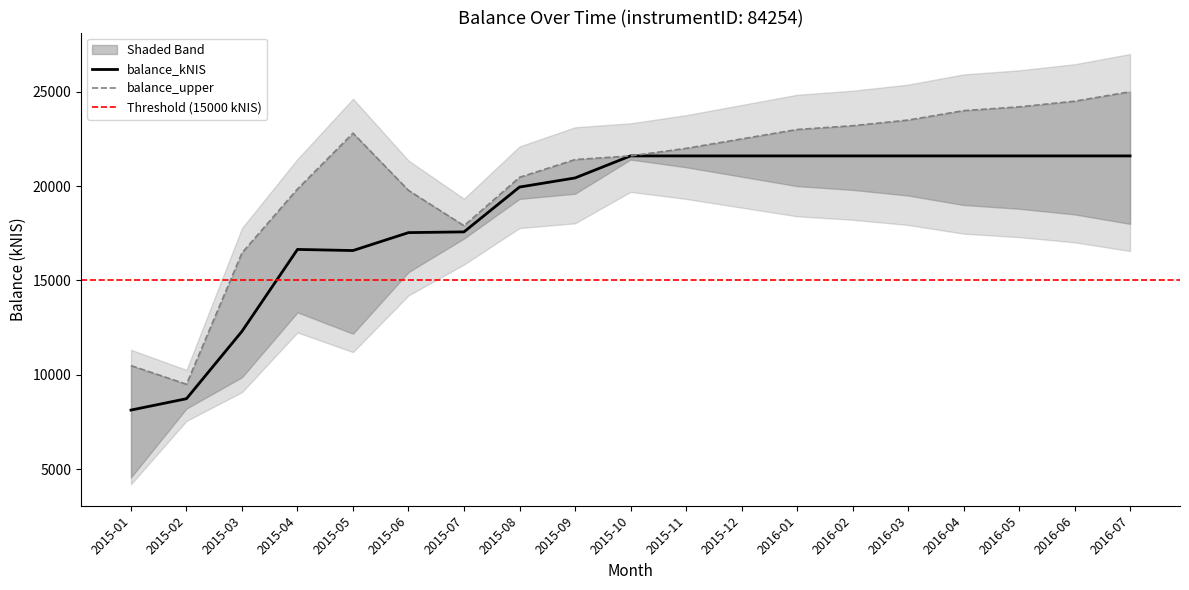

True or false: balance_kNIS and balance_upper intersect in this chart.

False